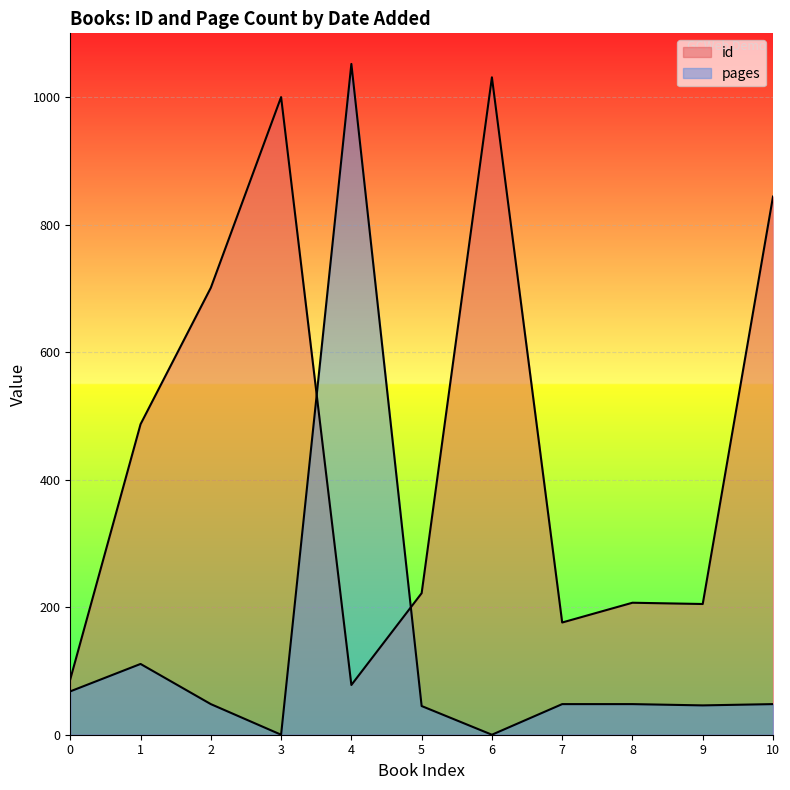

Rank the series by their maximum value, from lowest to highest.

id, pages